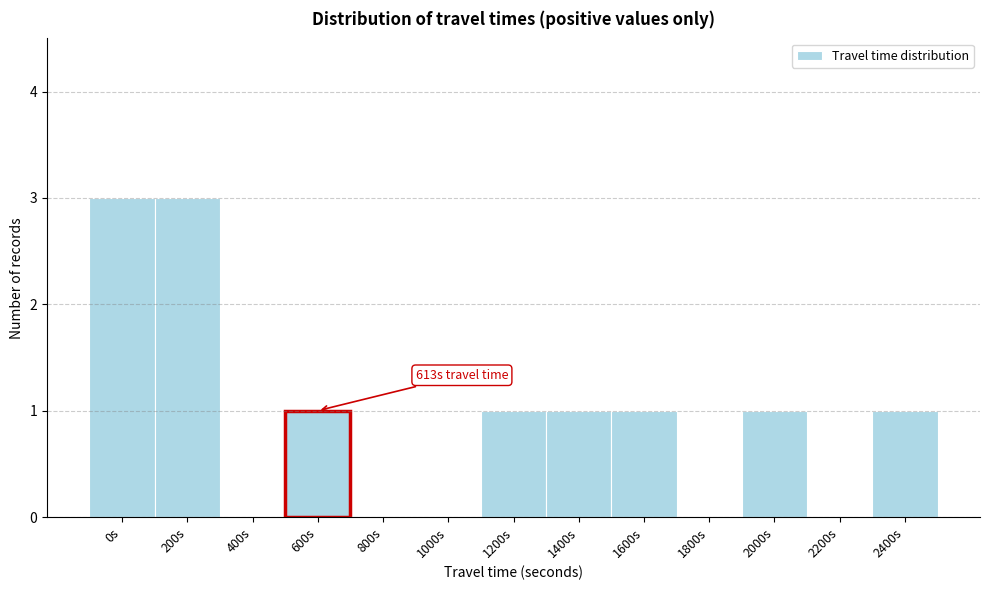

Reading left to right, list all the values displayed in this chart.

0s=3	200s=3	400s=0	600s=1	800s=0	1000s=0	1200s=1	1400s=1	1600s=1	1800s=0	2000s=1	2200s=0	2400s=1